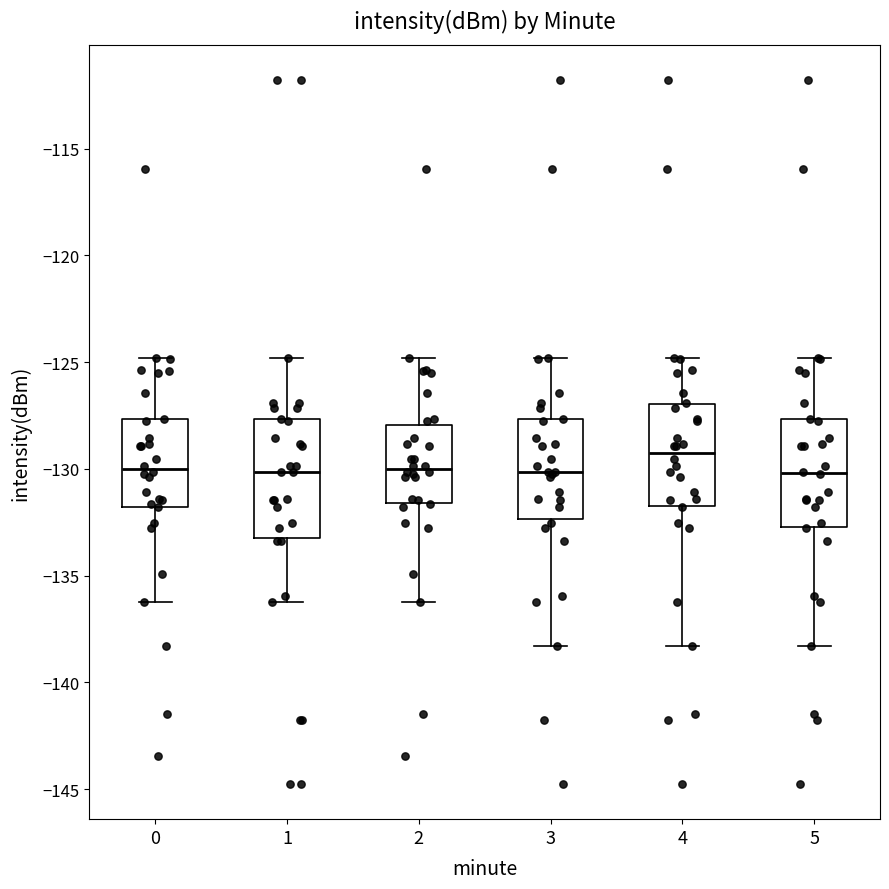

Where does the median line of the box at x = 2 sit on the y-axis? The values are not printed on the chart, so give them approximately, as read against the axis.

-130.0